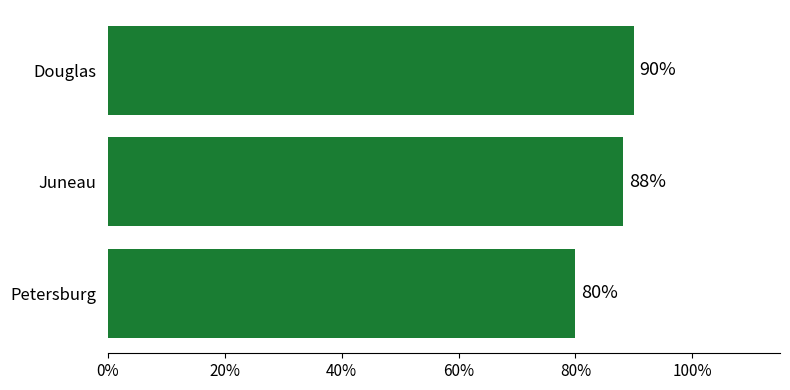

How many data points are less than 88?

1